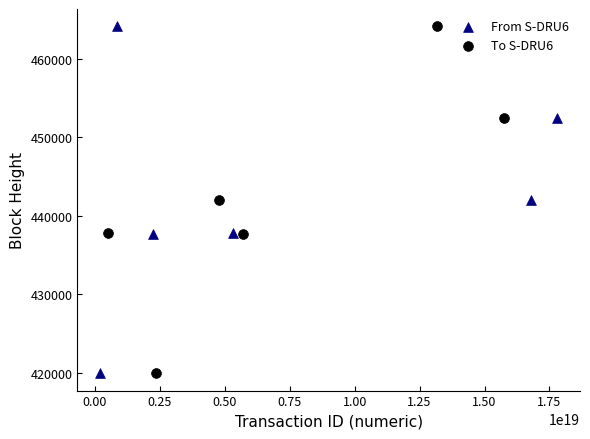

What are all the series names shown in the legend?

From S-DRU6, To S-DRU6